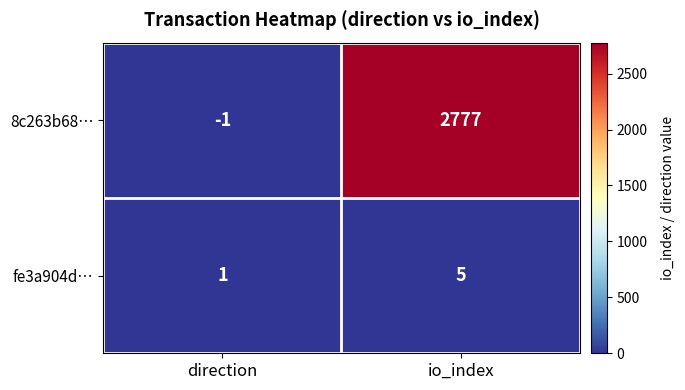

Reading left to right, list all the values displayed in this chart.

8c263b68…: -1	2777
fe3a904d…: 1	5